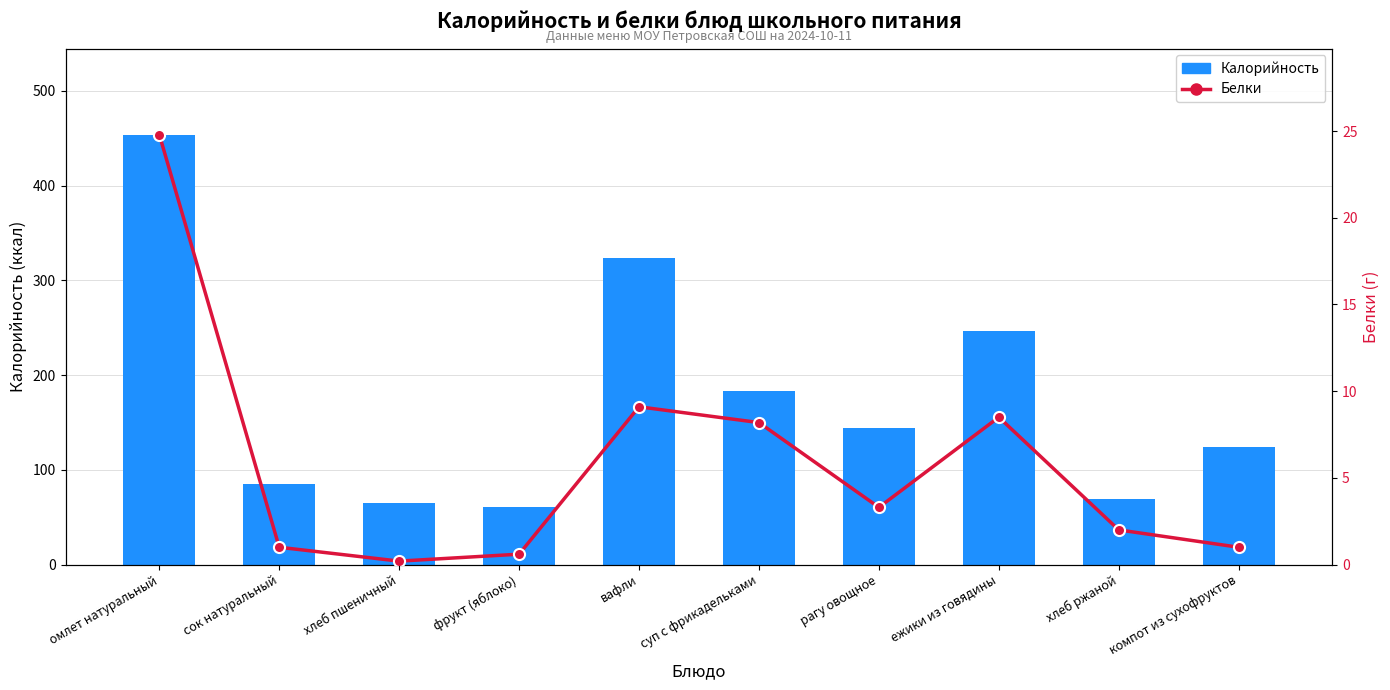

List the series in order of their peak value, highest first.

Калорийность, Белки